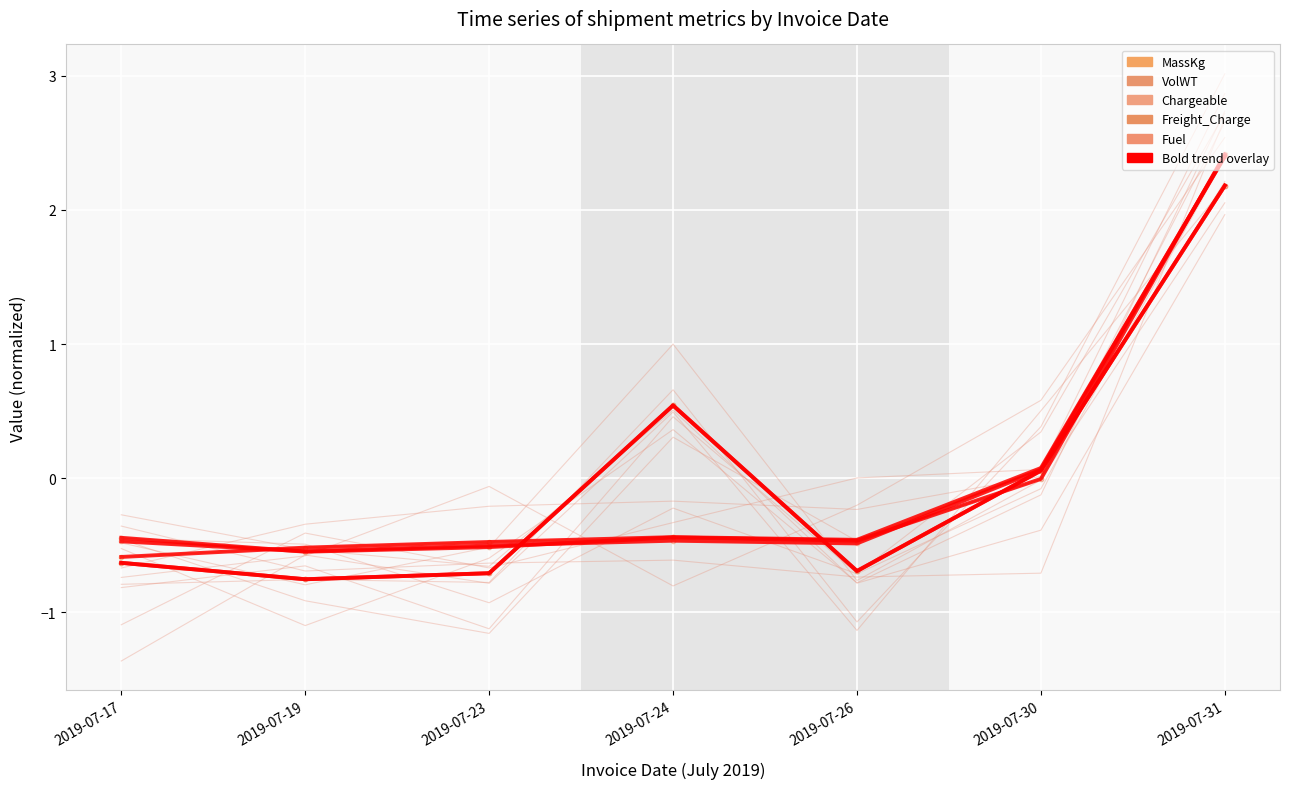

At which category does Chargeable reach its first local peak?

2019-07-24